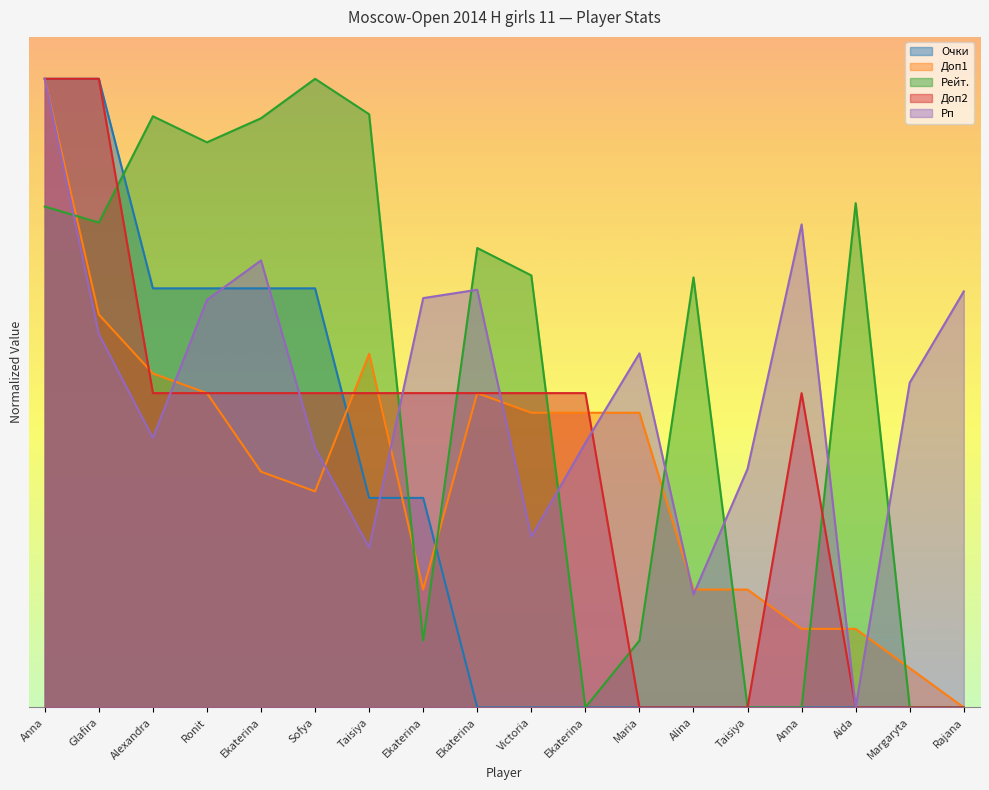

At which label does Доп1 reach its peak?

Anna